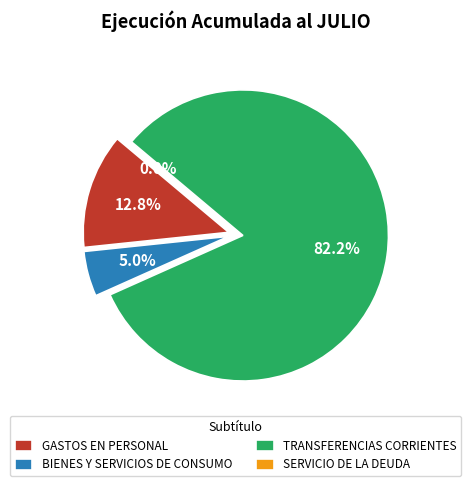

Do GASTOS EN PERSONAL and SERVICIO DE LA DEUDA together represent more than half of the pie?

No